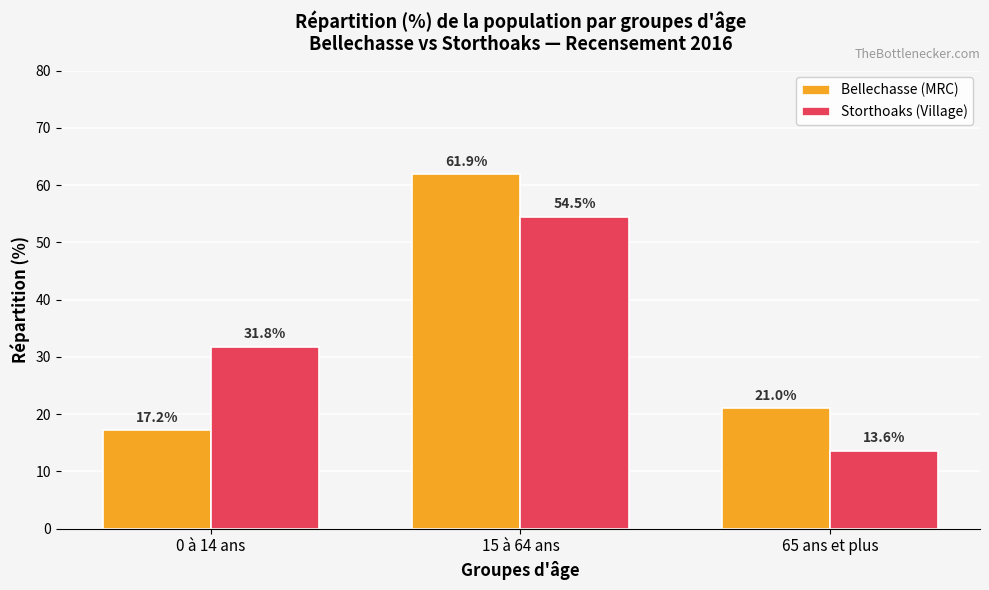

The Bellechasse (MRC) series shows 25.2 at 0 à 14 ans. True or false?

False